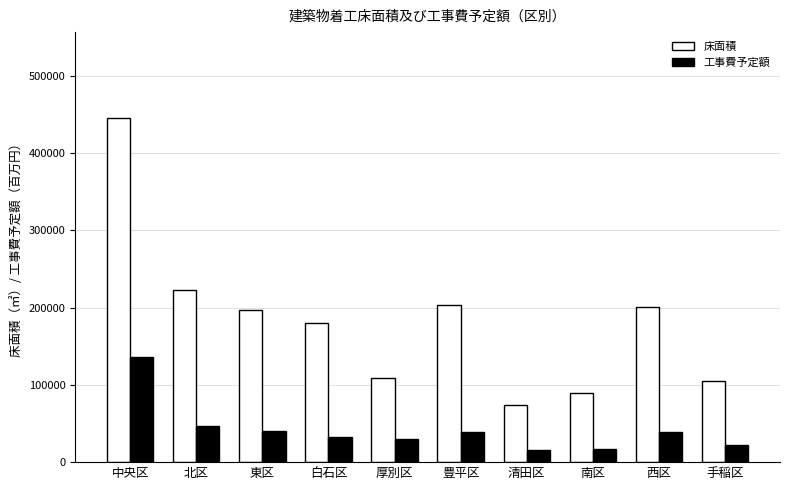

Which series has the largest range (max minus min)?

床面積